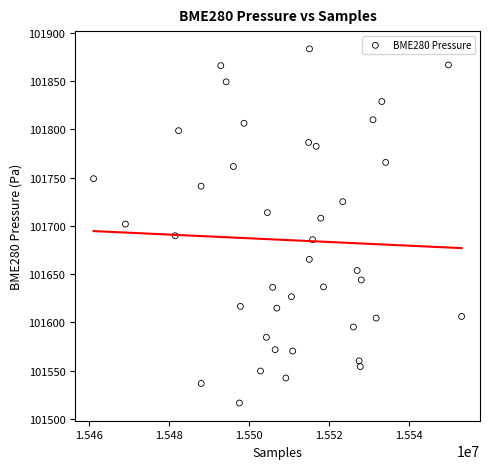

What is the range of X values (max minus min)?

92009.0